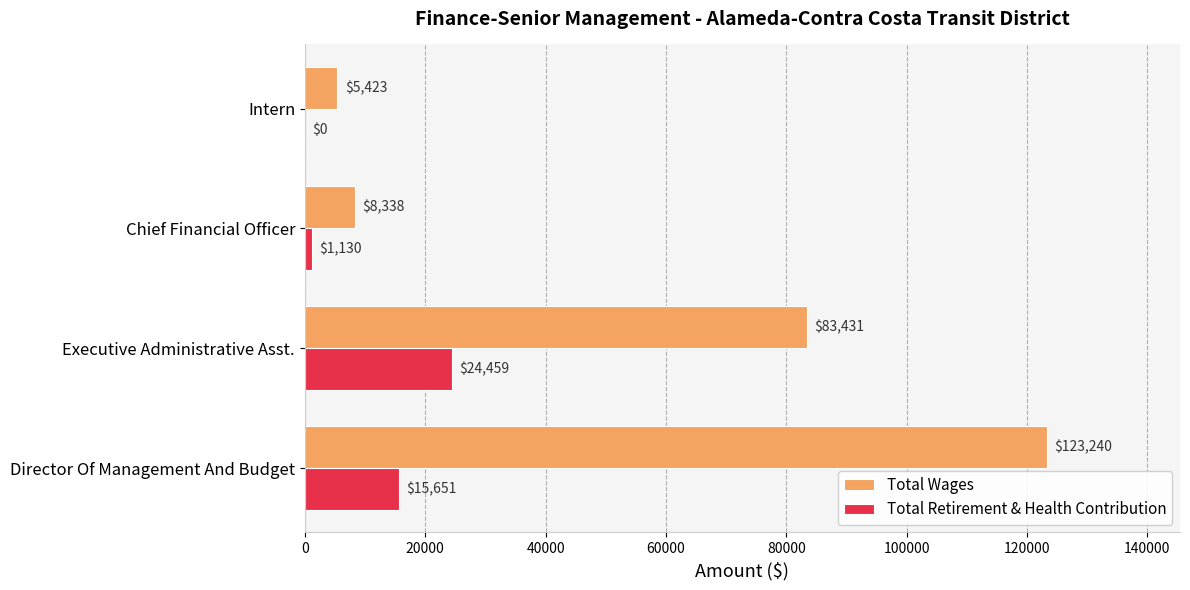

Where is Total Wages nearest to the value 64331?

Executive Administrative Asst.